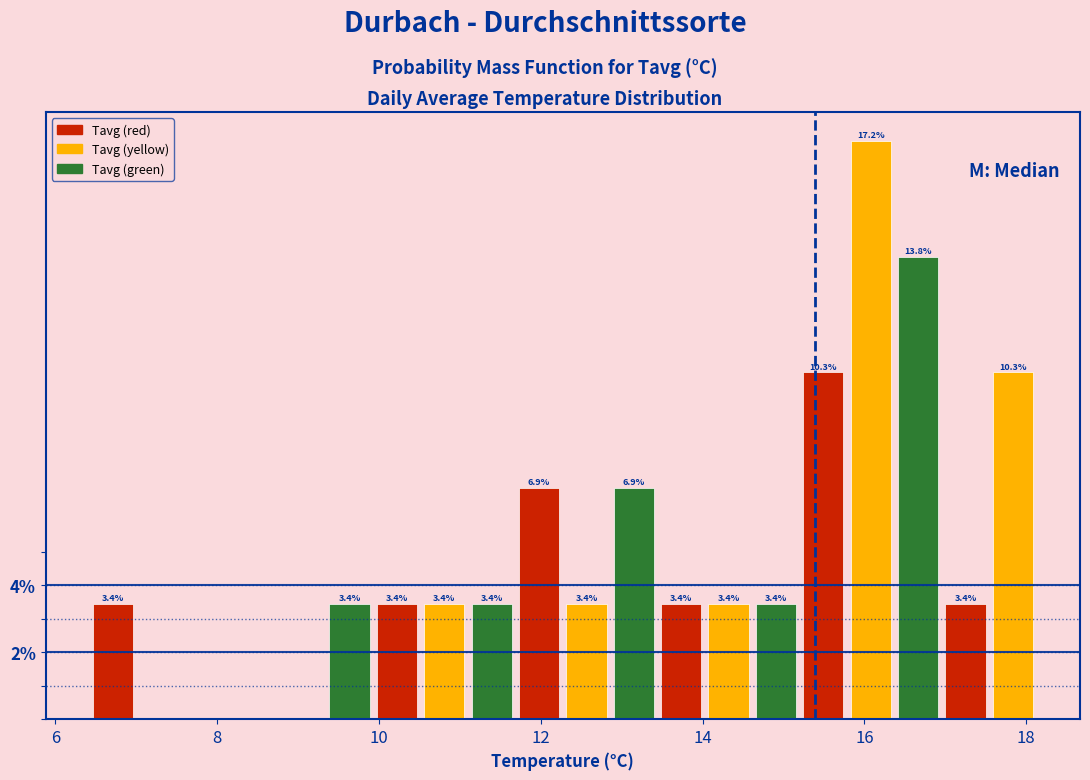

Around what value on the x-axis is the tallest bar? Give the approximate position of its centre, as read against the axis.

16.0